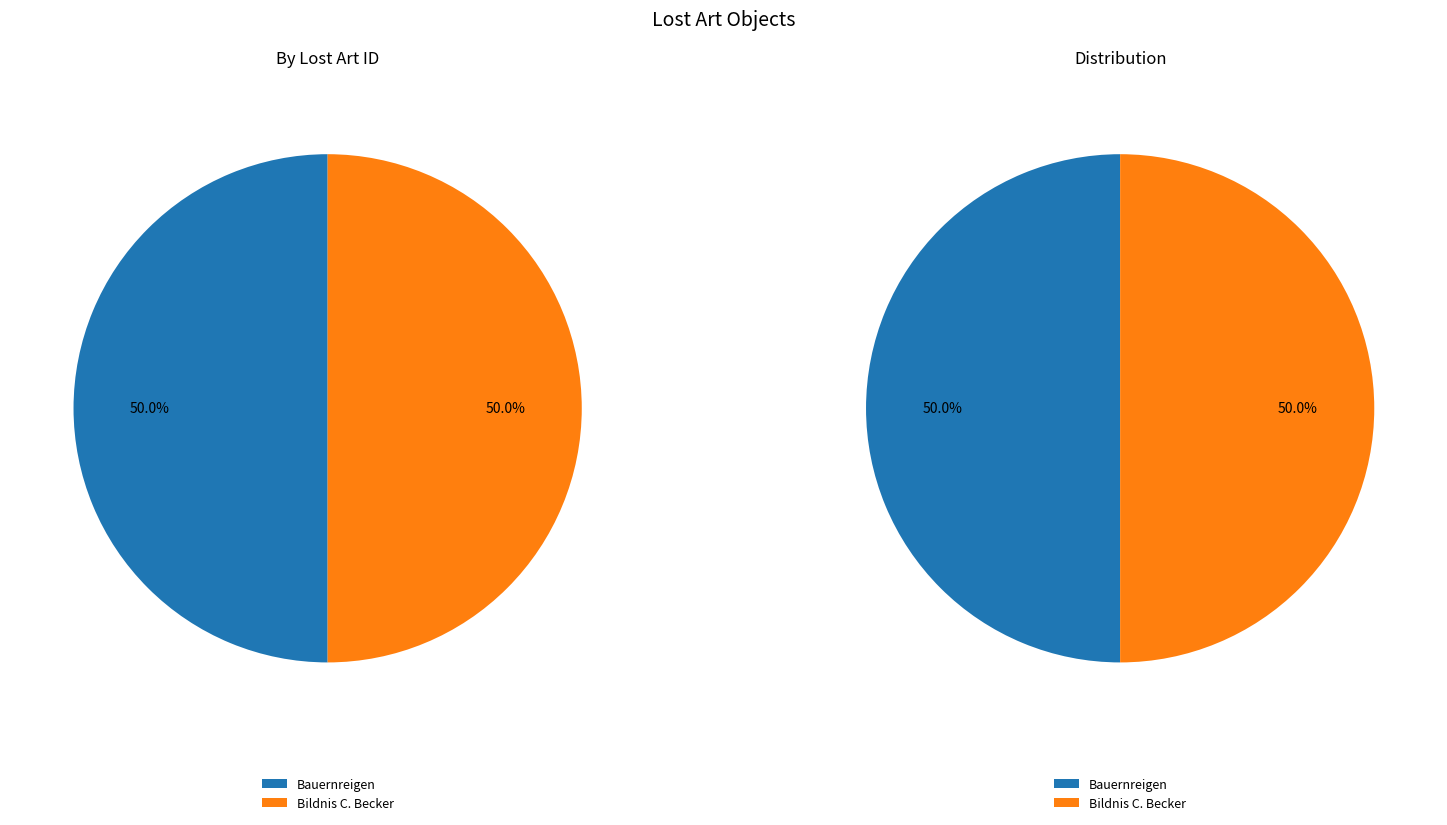

To the nearest percent, what percentage of the pie is Bauernreigen?

50%